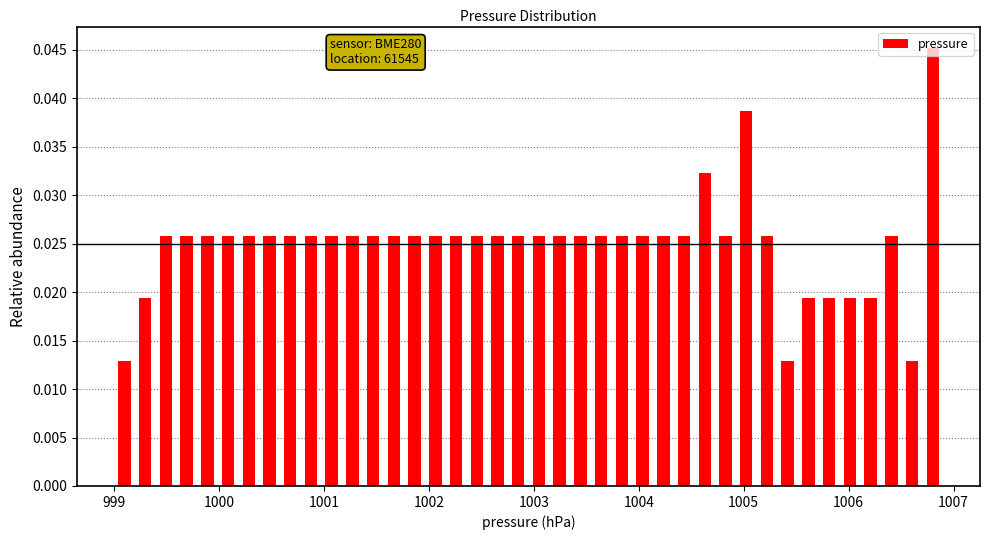

Read against the x-axis, roughly where is the centre of the tallest bar?

1006.8